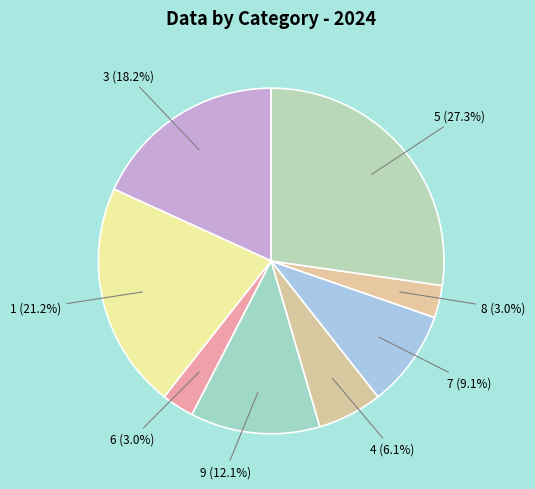

To the nearest percent, what portion does 9 represent?

12%